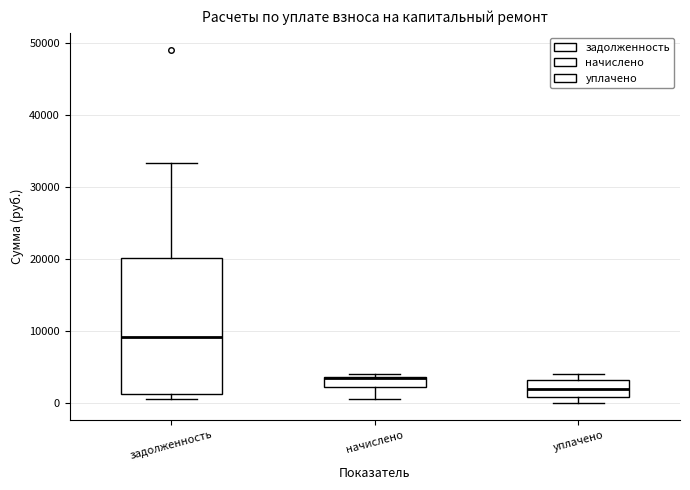

Where is the upper edge of the box for уплачено on the y-axis? The values are not printed on the chart, so give them approximately, as read against the axis.

3000